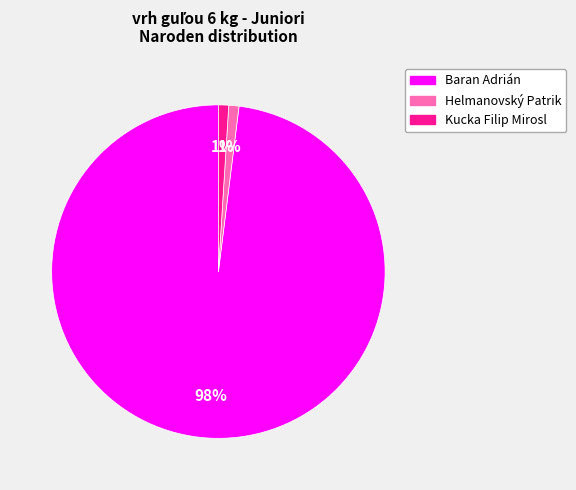

Which has a higher value, Helmanovský Patrik or Baran Adrián?

Baran Adrián